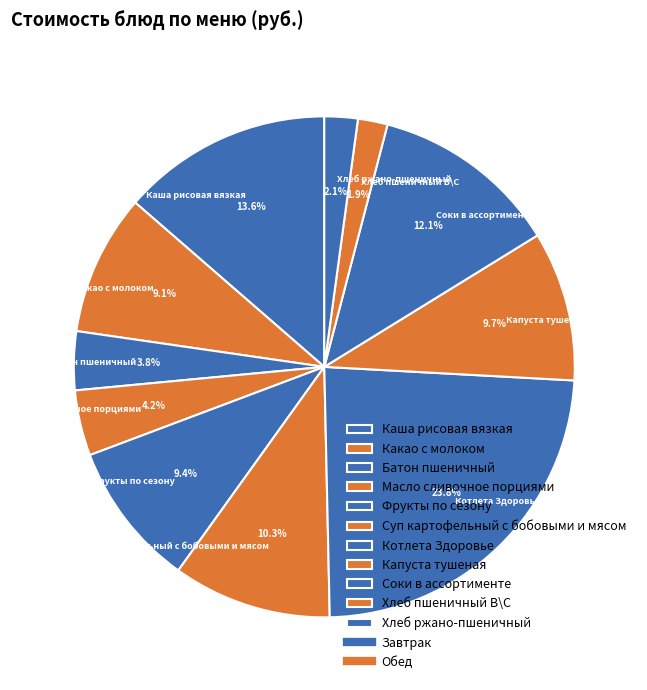

Which has a higher value, Каша рисовая вязкая or Соки в ассортименте?

Каша рисовая вязкая